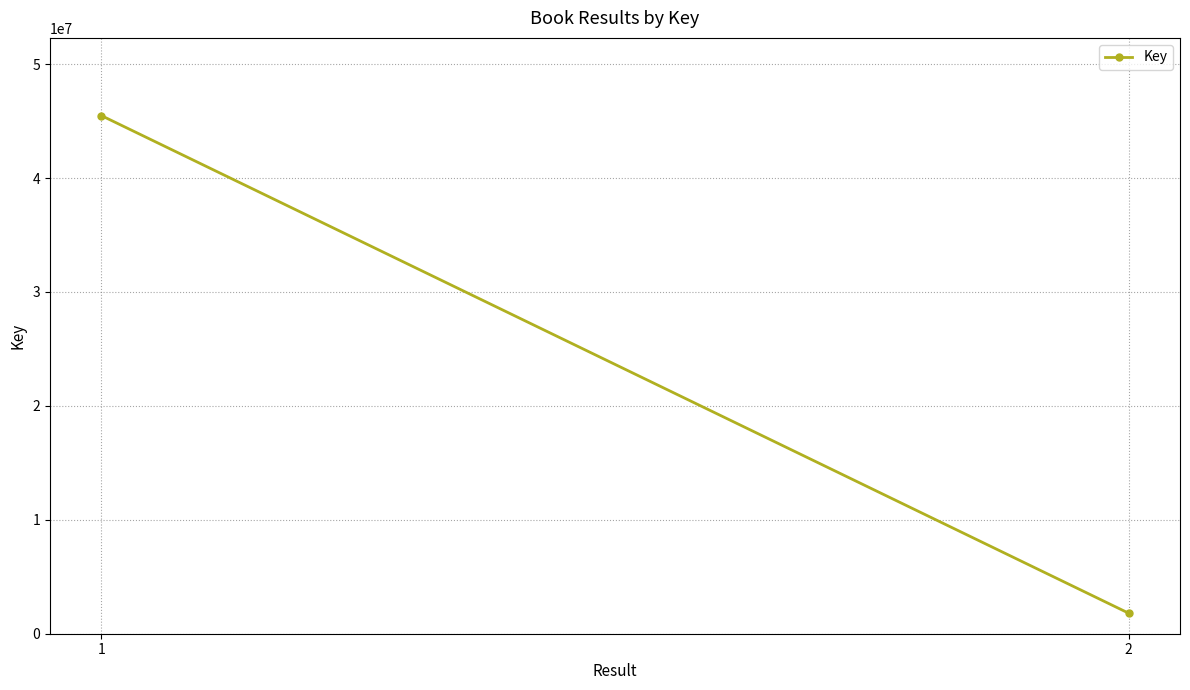

What is the value of the 2nd point from the left?

1804618